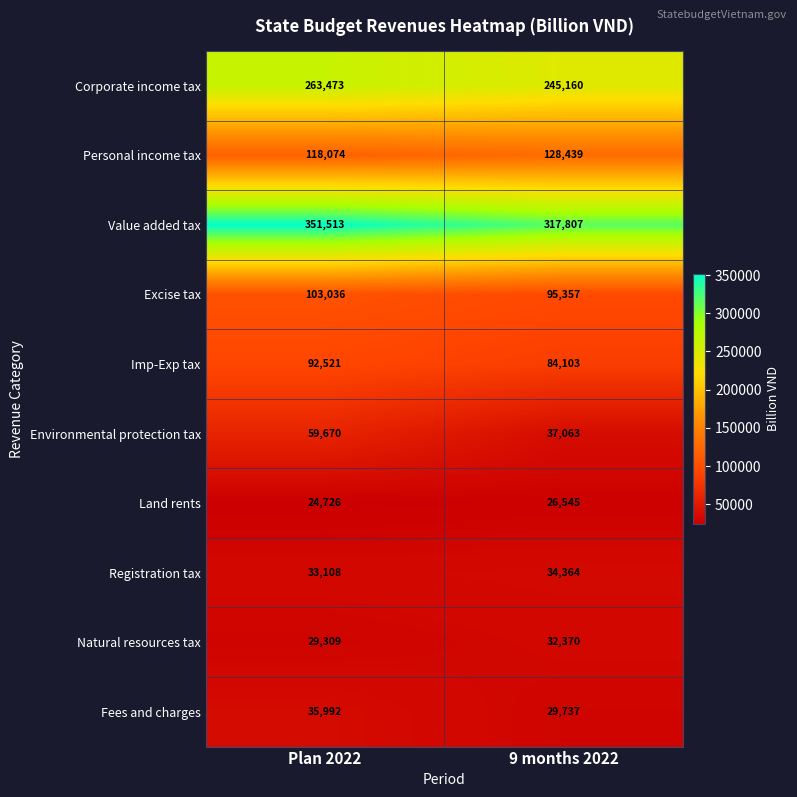

What value does the Natural resources tax series have at Plan 2022, to the nearest 10?

29310